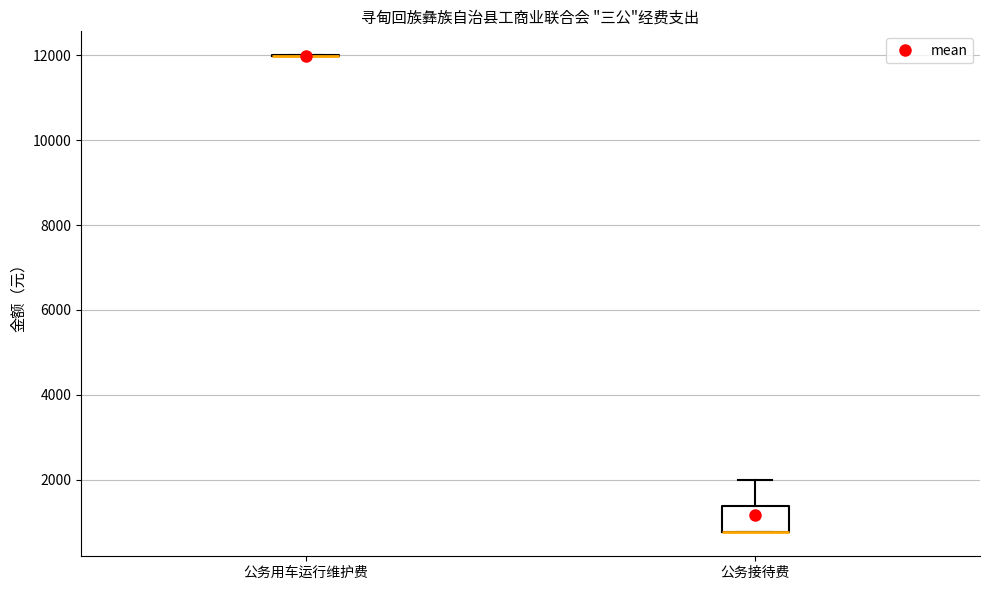

Reading left to right, read every box against the y-axis: the position of its median line, the range the box covers, and the ends of its whiskers. The values are not printed on the chart, so give them approximately, as read against the axis.

公务用车运行维护费: box collapsed to a line at 12000, whiskers 12000 to 12000
公务接待费: median 800 (drawn on the box's lower edge), box 800 to 1400, whiskers 800 to 2000